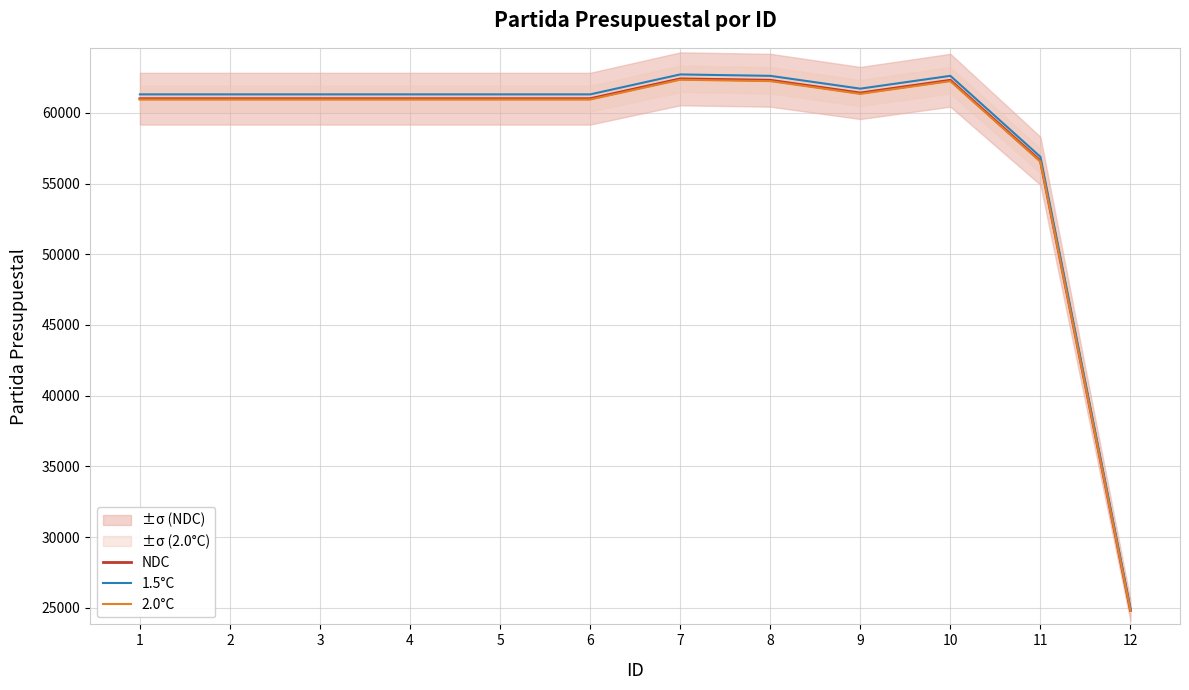

True or false: 1.5°C and NDC cross at least once.

False